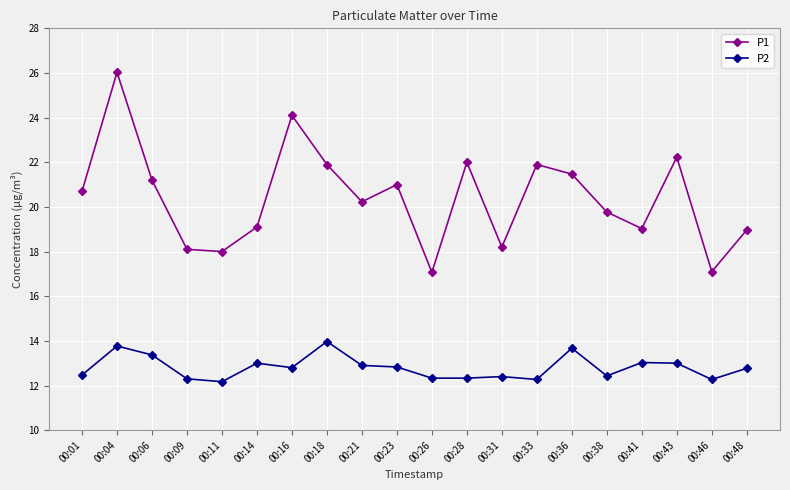

Which series changed the most between 00:33 and 00:36?

P2